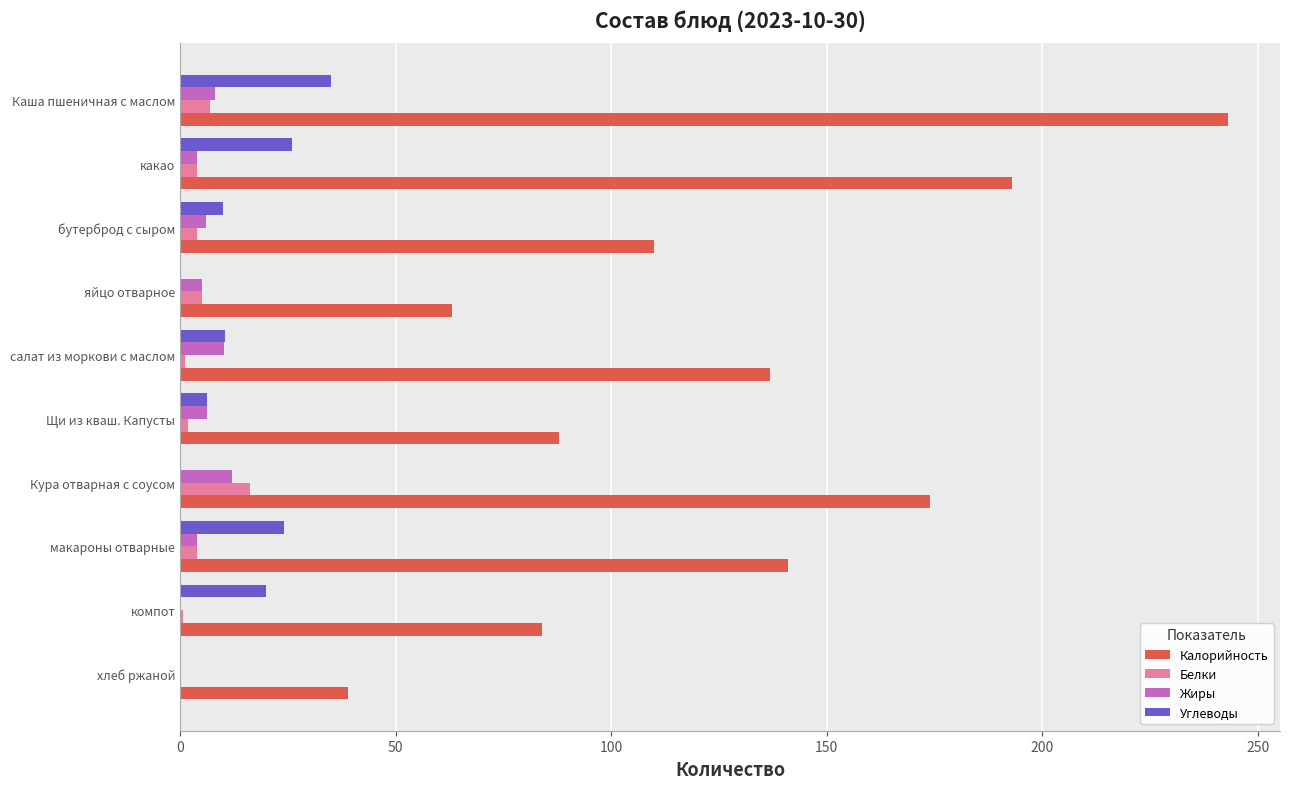

The value of Калорийность at Каша пшеничная с маслом is 108.9. True or false?

False